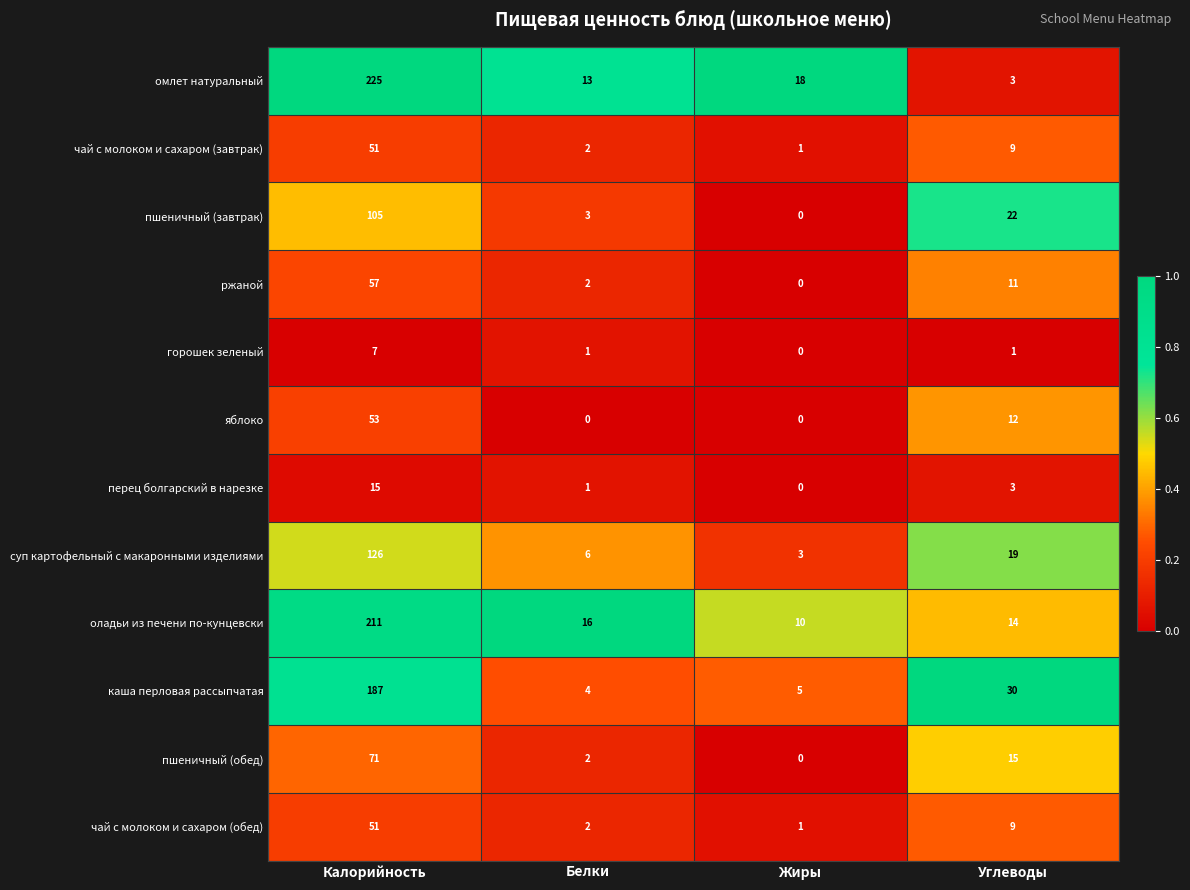

Count the number of categories in the chart.

4